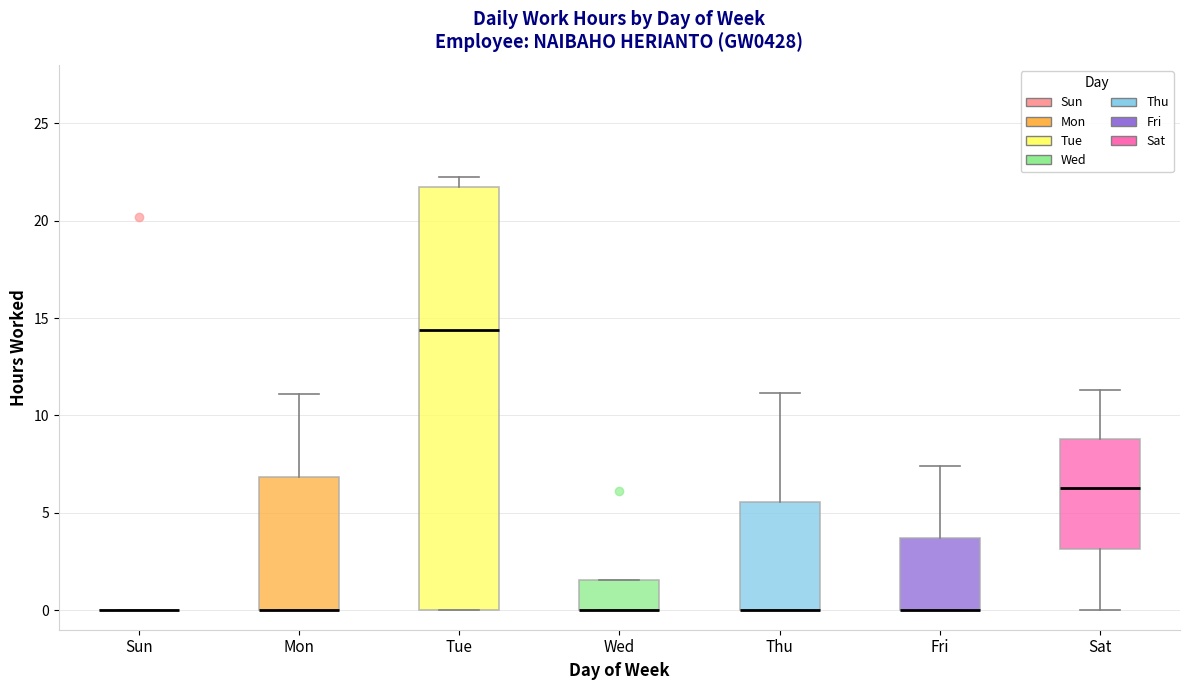

Which box is the tallest, from its lower edge to its upper edge?

Tue